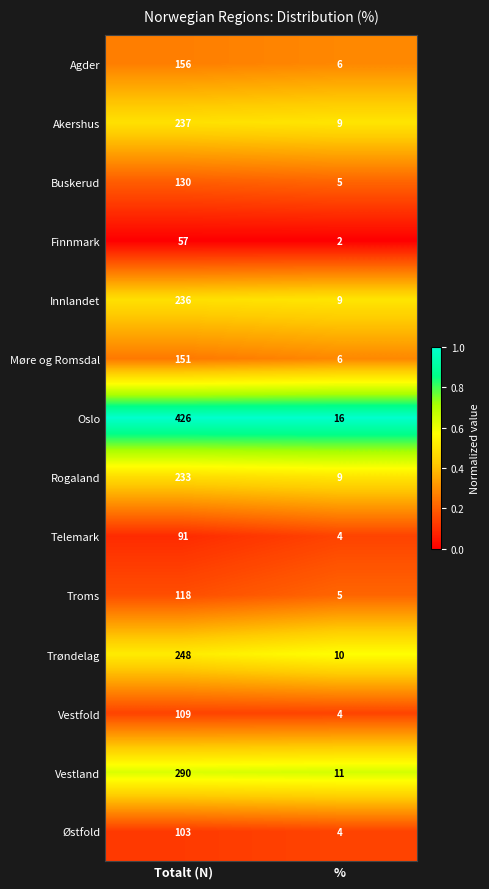

What is the difference between the maximum and minimum values in the Rogaland series?

224